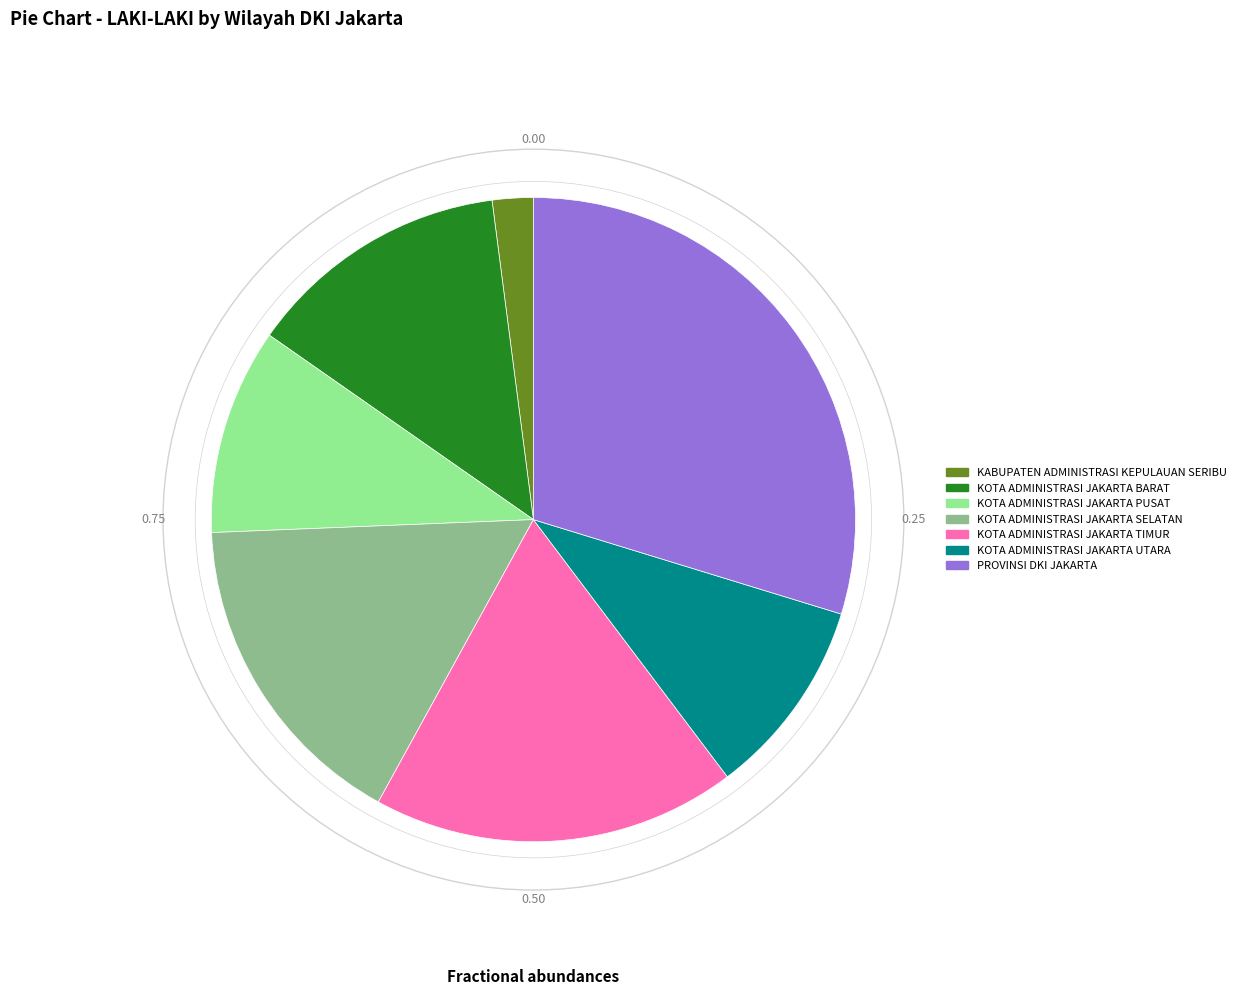

Does KOTA ADMINISTRASI JAKARTA TIMUR represent more than half of the total?

No